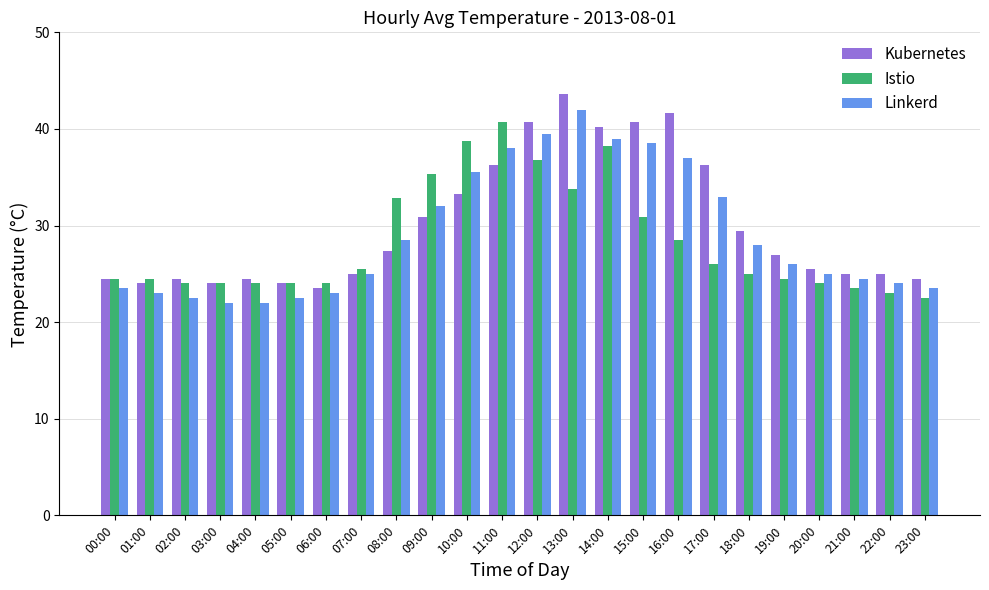

The value of Istio at 16:00 is 16.6. True or false?

False